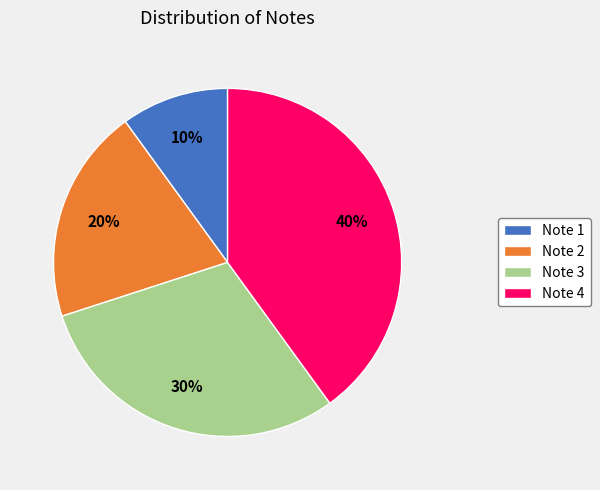

Does Note 2 account for over 50% of the chart?

No